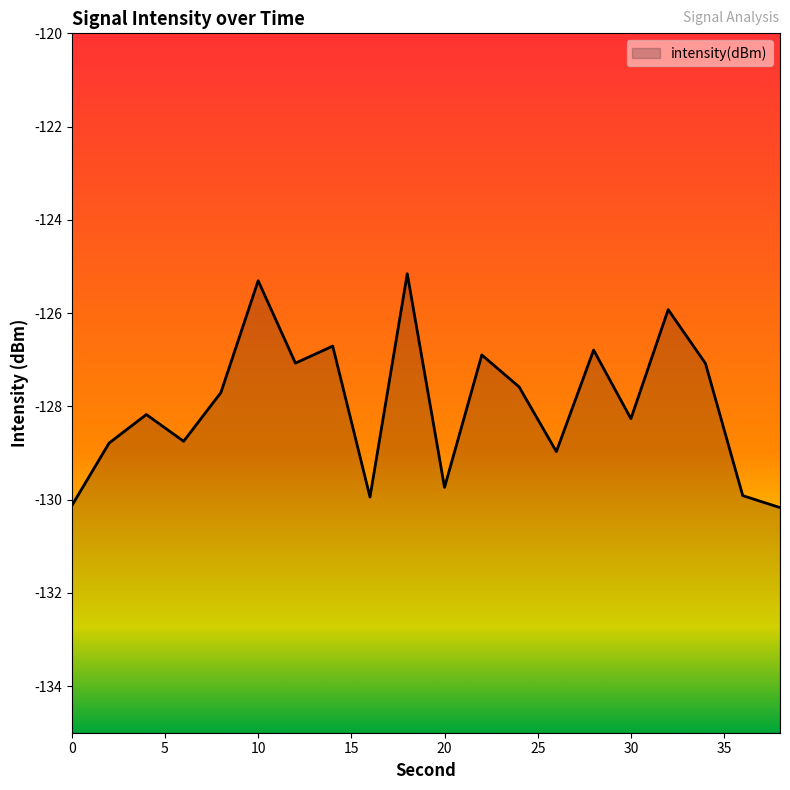

True or false: the data shows -32.7 at 26.

False